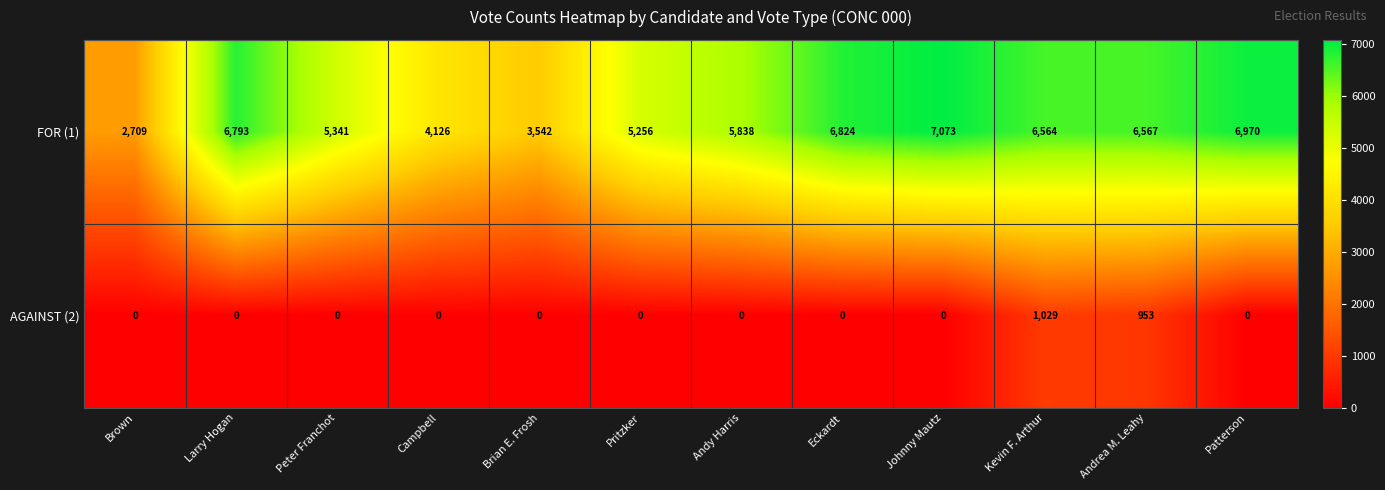

List the series in order of their peak value, highest first.

FOR (1), AGAINST (2)